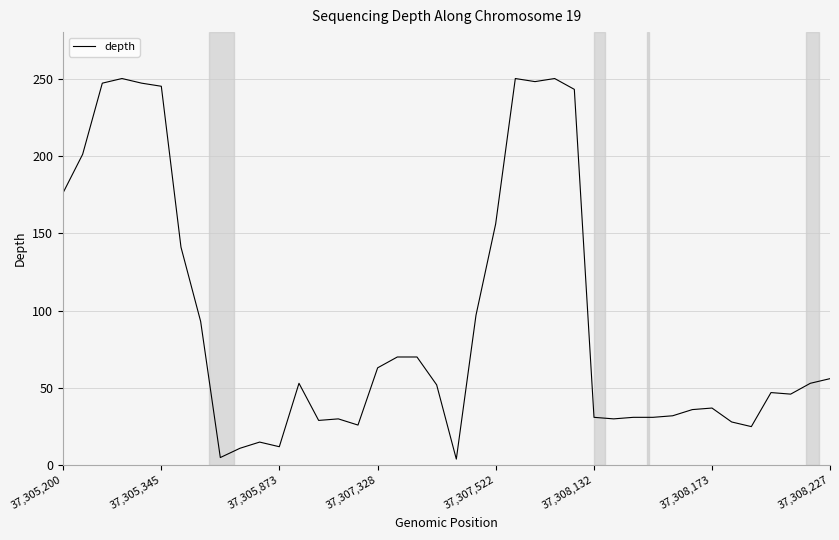

What is the difference between the maximum and minimum values?

246